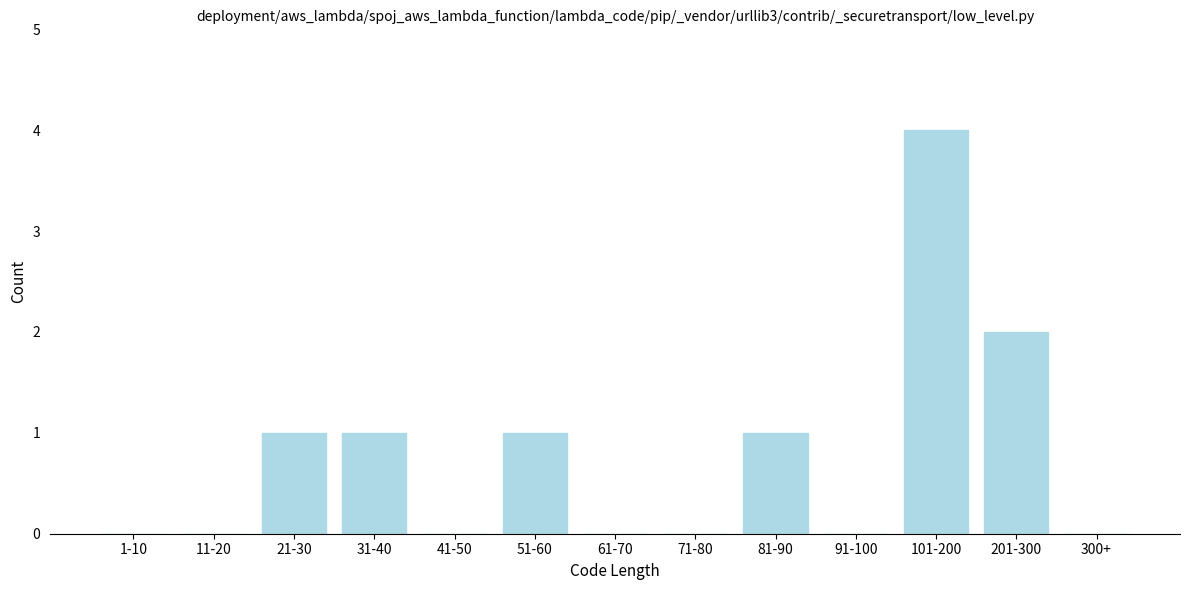

Reading right to left, list all the values displayed in this chart.

300+=0	201-300=2	101-200=4	91-100=0	81-90=1	71-80=0	61-70=0	51-60=1	41-50=0	31-40=1	21-30=1	11-20=0	1-10=0